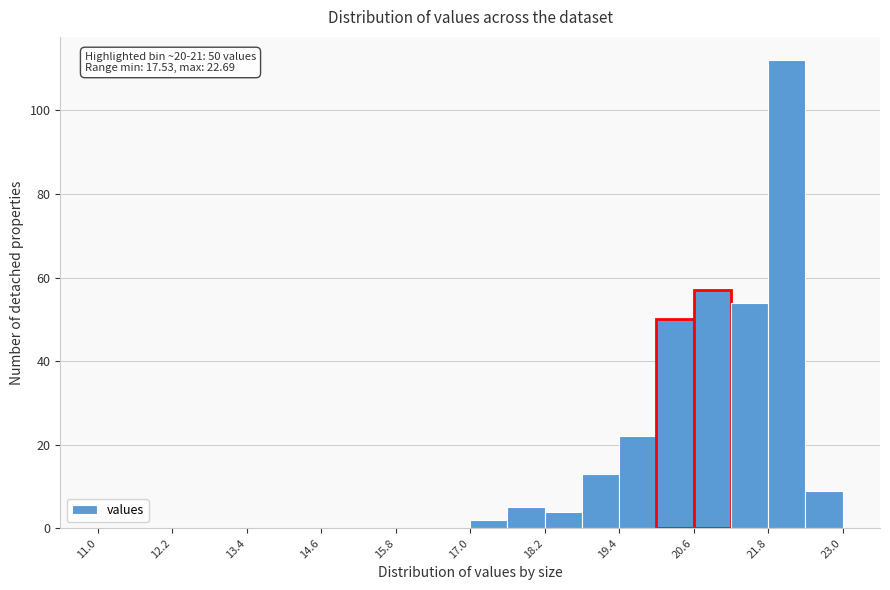

Read against the x-axis, roughly where is the centre of the tallest bar?

22.2